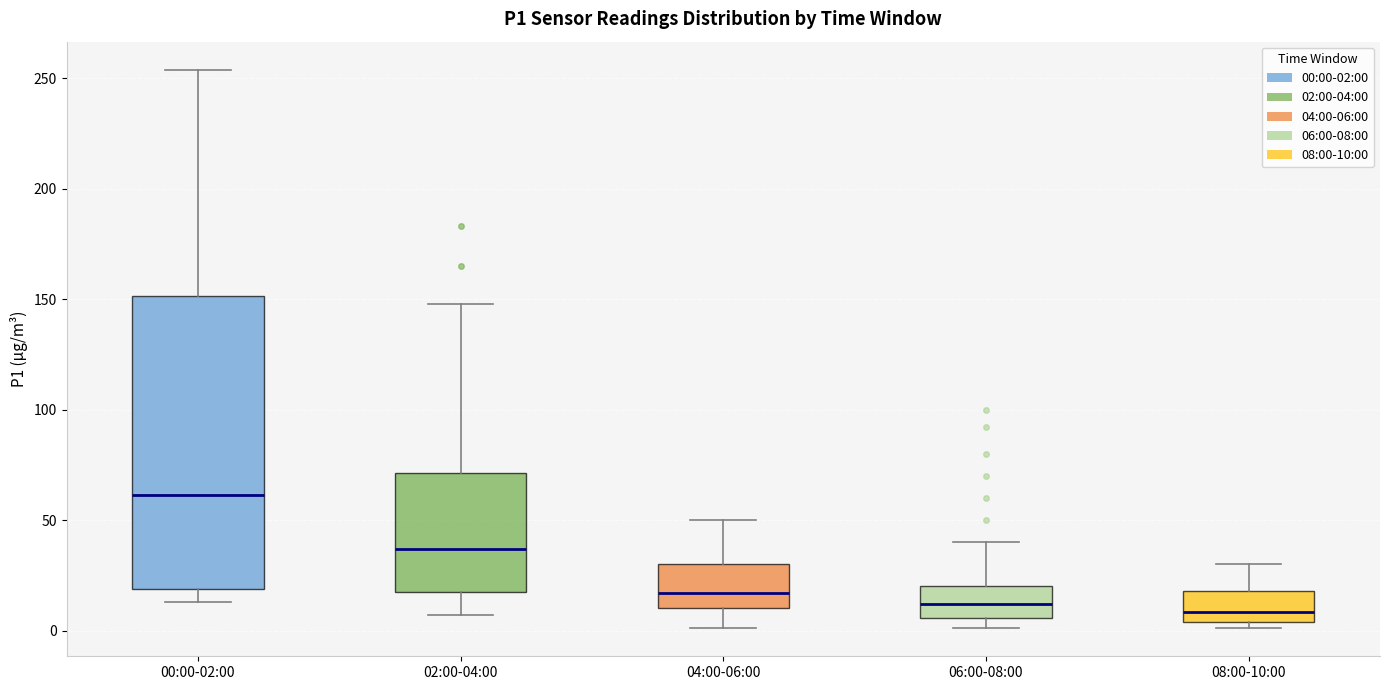

Which box is the tallest, from its lower edge to its upper edge?

00:00-02:00